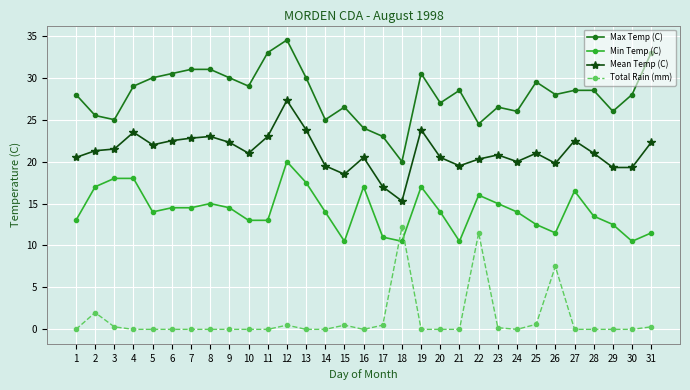

At which category does the chart reach its peak across all series?

12